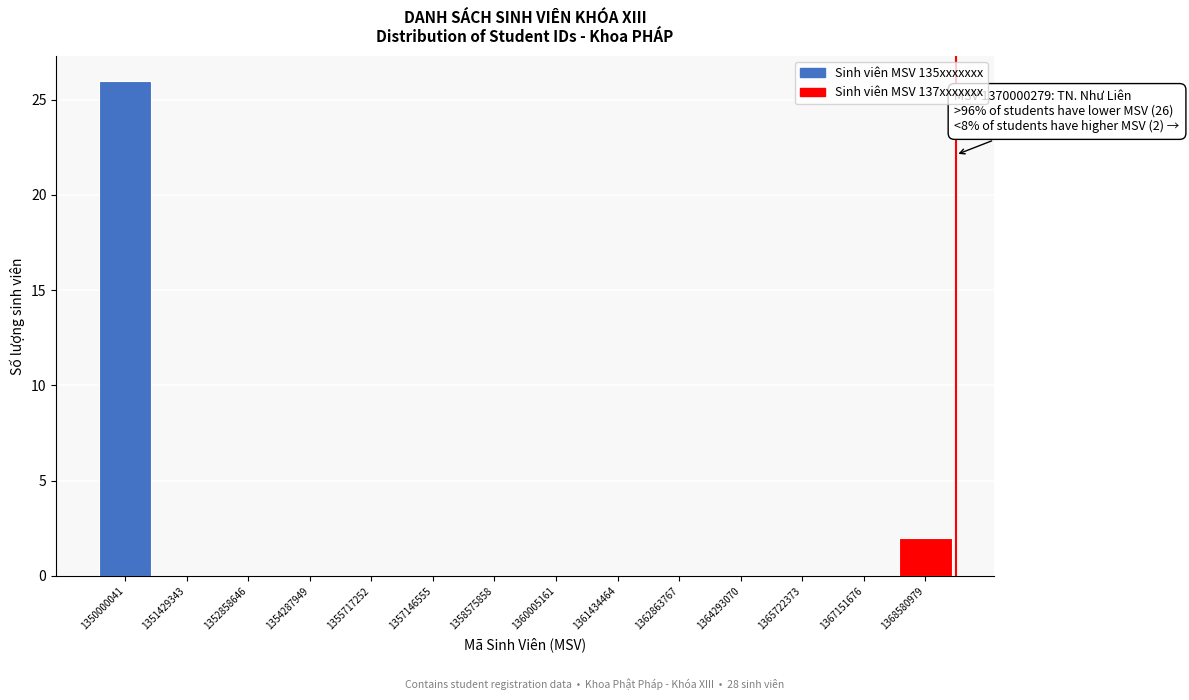

Reading right to left, extract all data points from this chart.

1368580979=2	1367151676=0	1365722373=0	1364293070=0	1362863767=0	1361434464=0	1360005161=0	1358575858=0	1357146555=0	1355717252=0	1354287949=0	1352858646=0	1351429343=0	1350000041=26